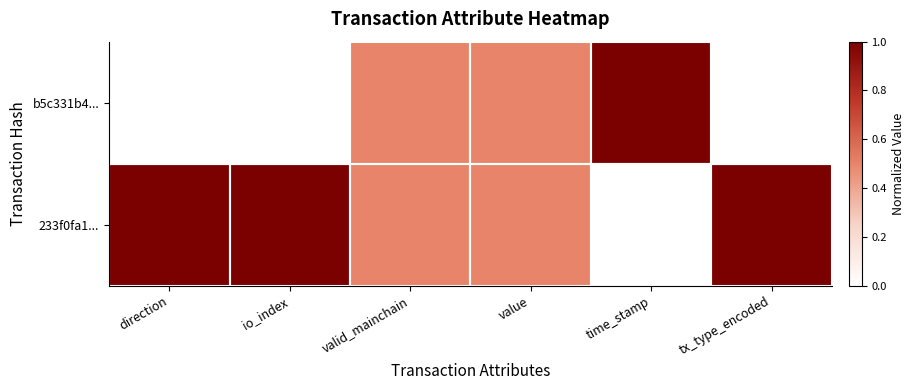

Which label corresponds to the largest value in the chart?

time_stamp